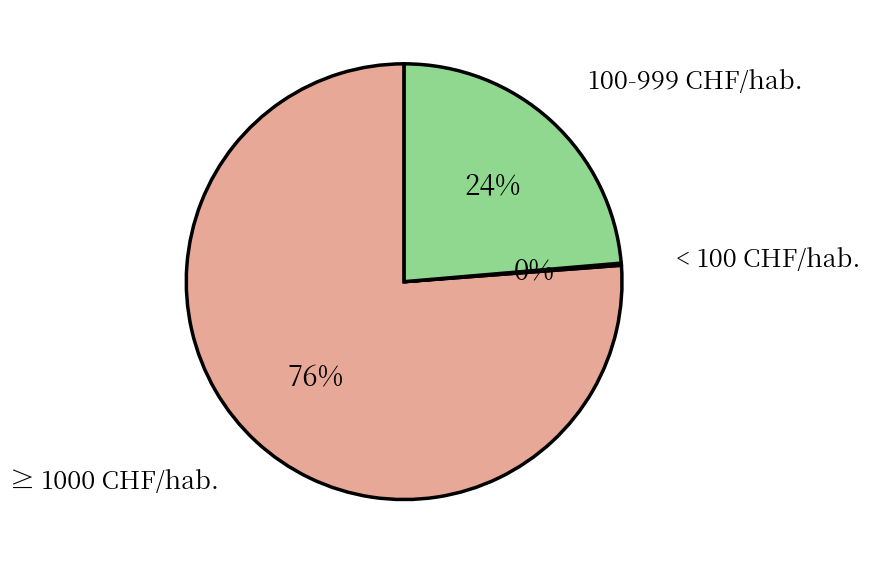

What is the largest slice in the pie chart?

≥ 1000 CHF/hab.